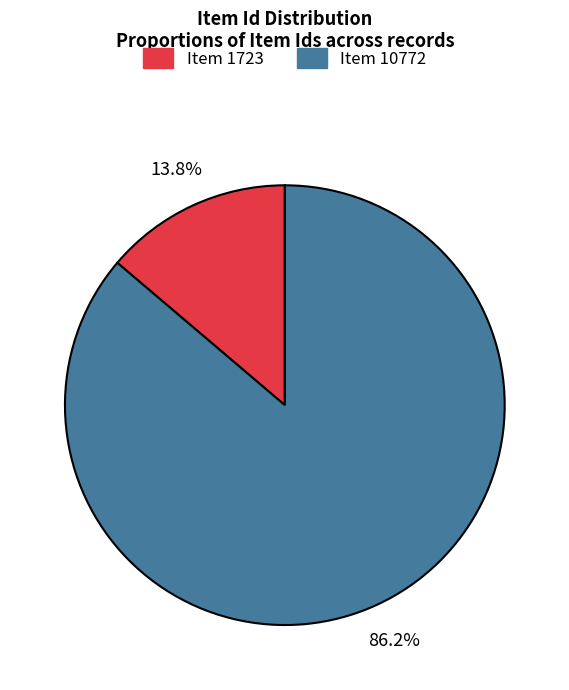

Between Item 10772 and Item 1723, which is larger?

Item 10772